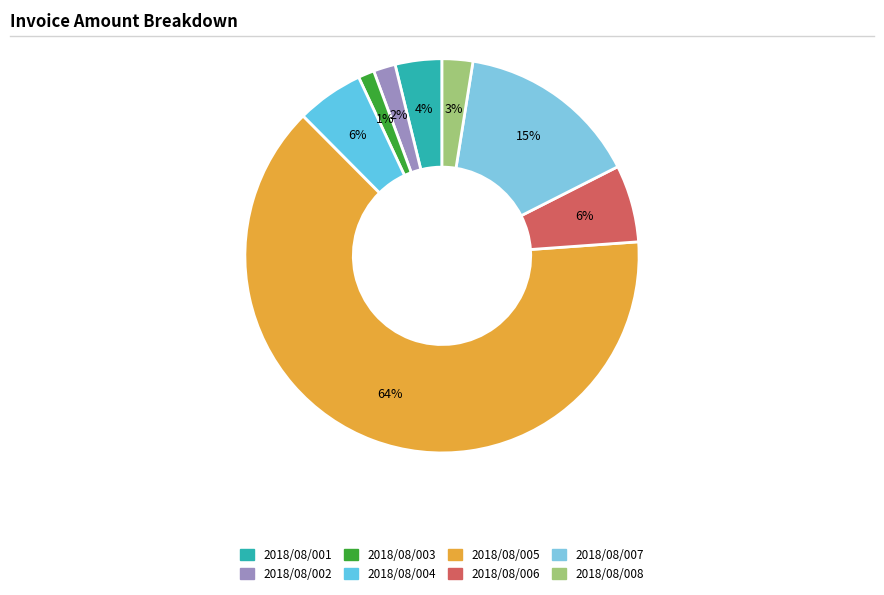

How many slices are in this pie chart?

8